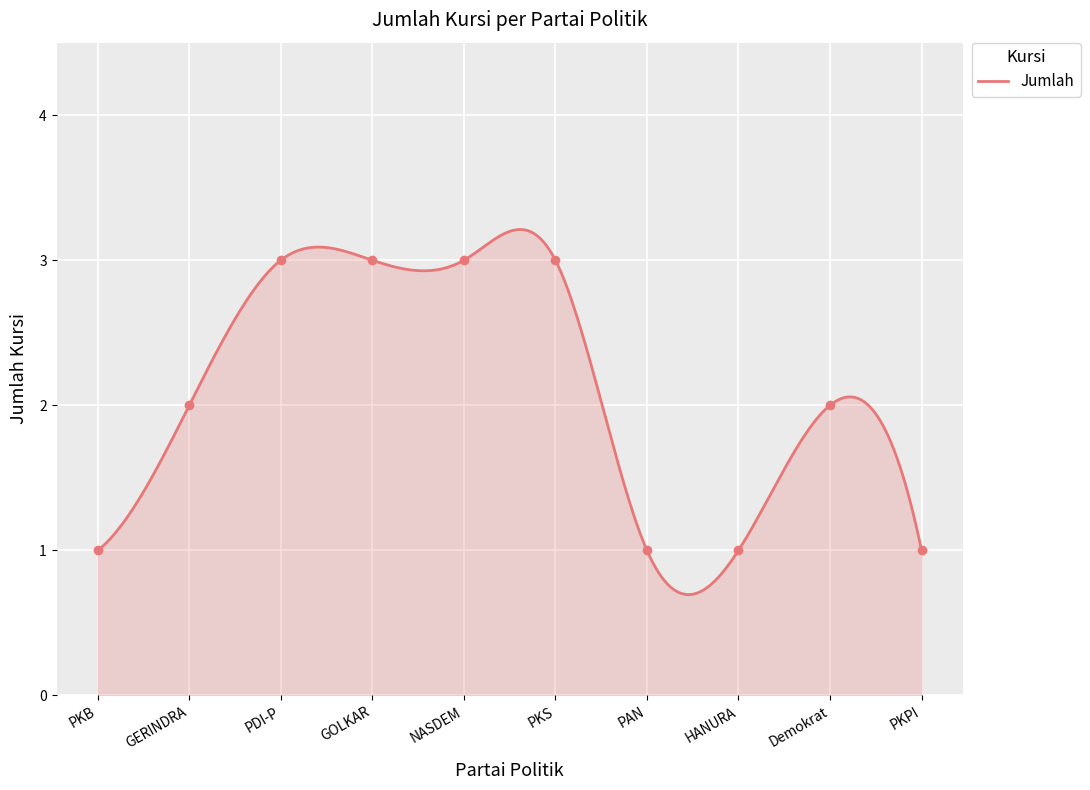

List the labels in order of value, largest first.

PDI-P, GOLKAR, NASDEM, PKS, GERINDRA, Demokrat, PKB, PAN, HANURA, PKPI